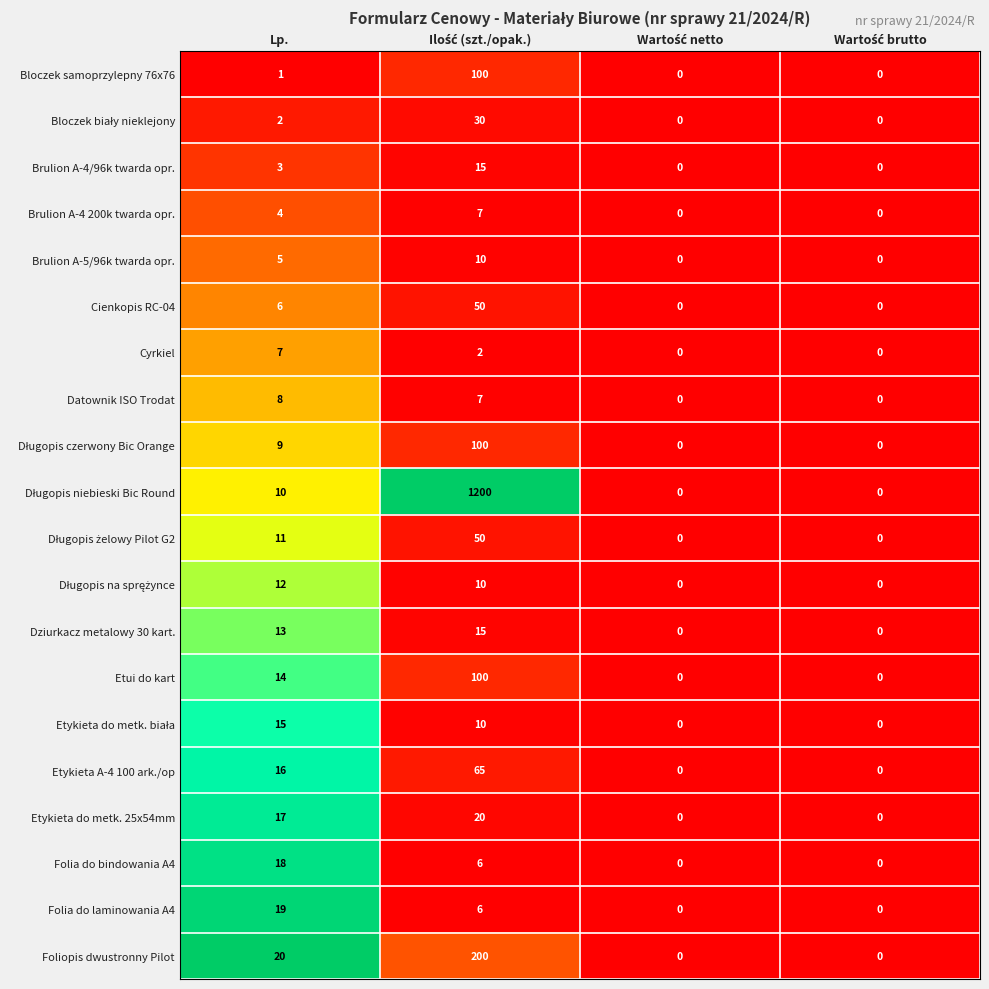

Is it true that Folia do bindowania A4 equals 18 at Lp.?

True